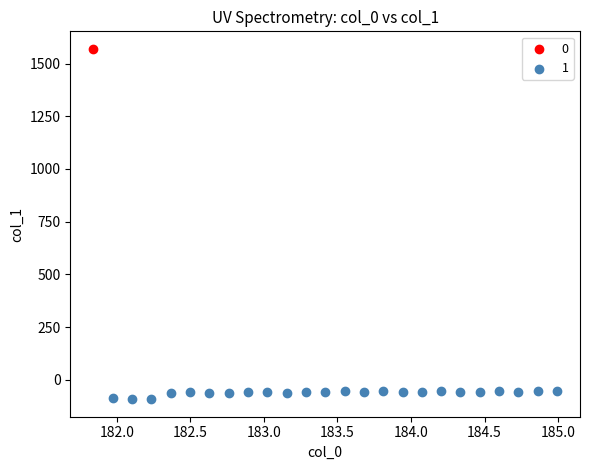

What are all the series names shown in the legend?

0, 1